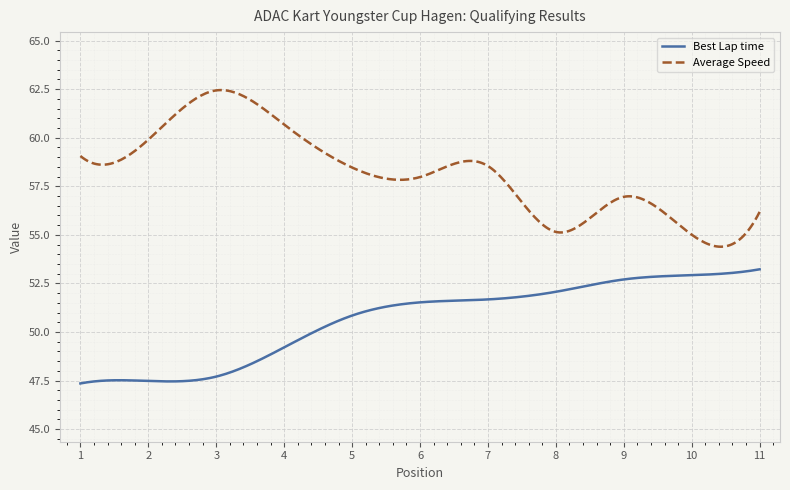

What is the minimum value shown in the chart?

47.4